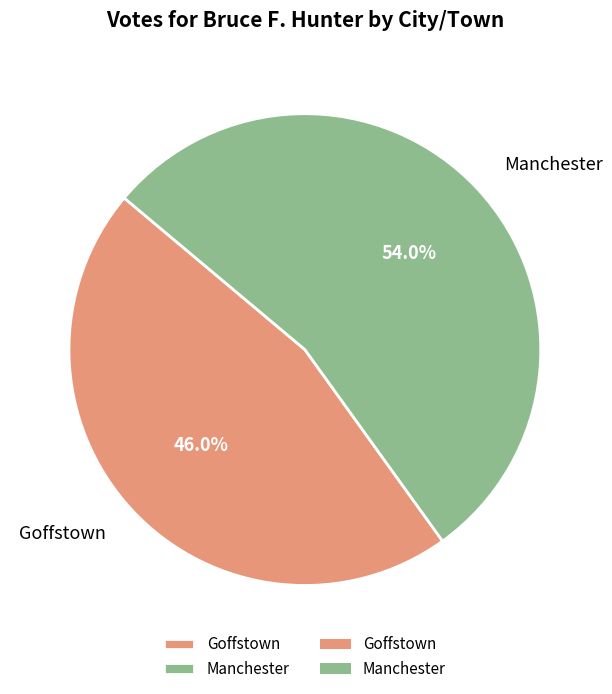

Does Manchester represent more than half of the total?

Yes